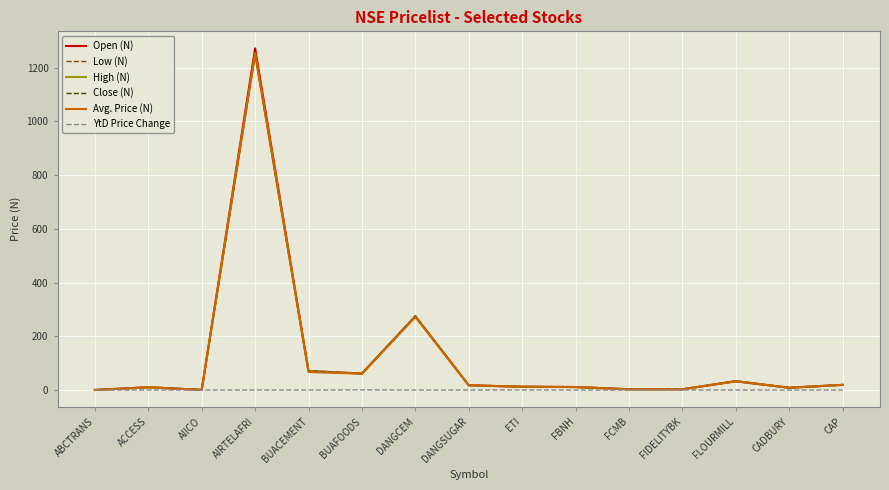

How many lines are shown in the chart?

6